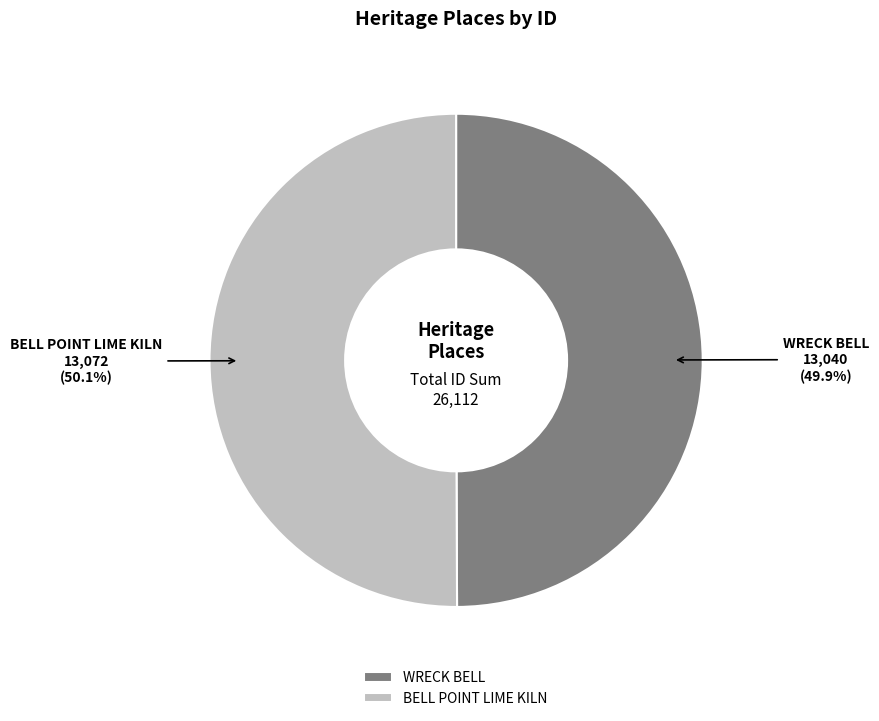

Does any single category account for the majority?

Yes